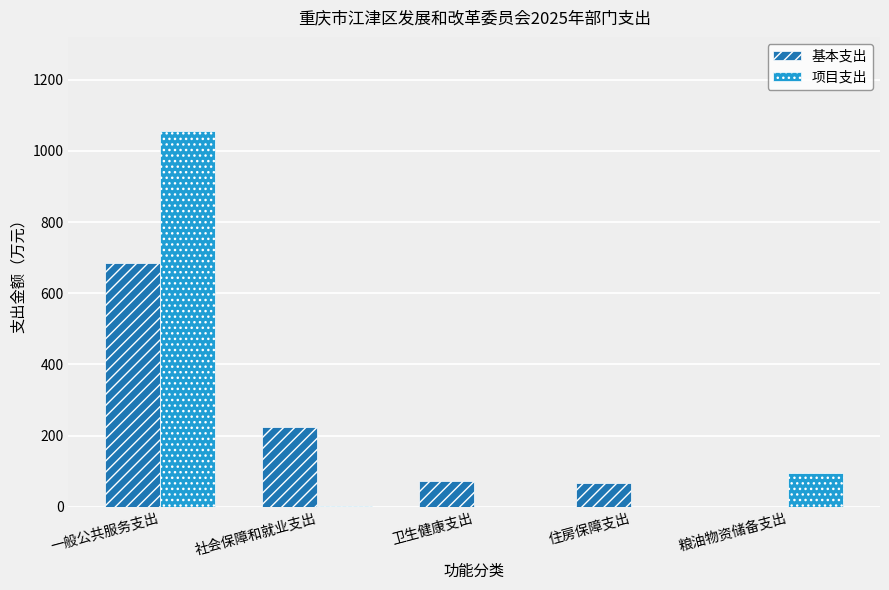

How many distinct data groups are displayed?

2